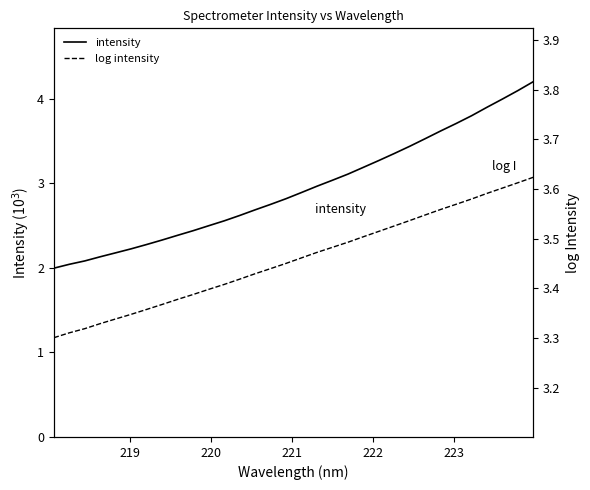

List the series in order of their peak value, lowest first.

log intensity, intensity